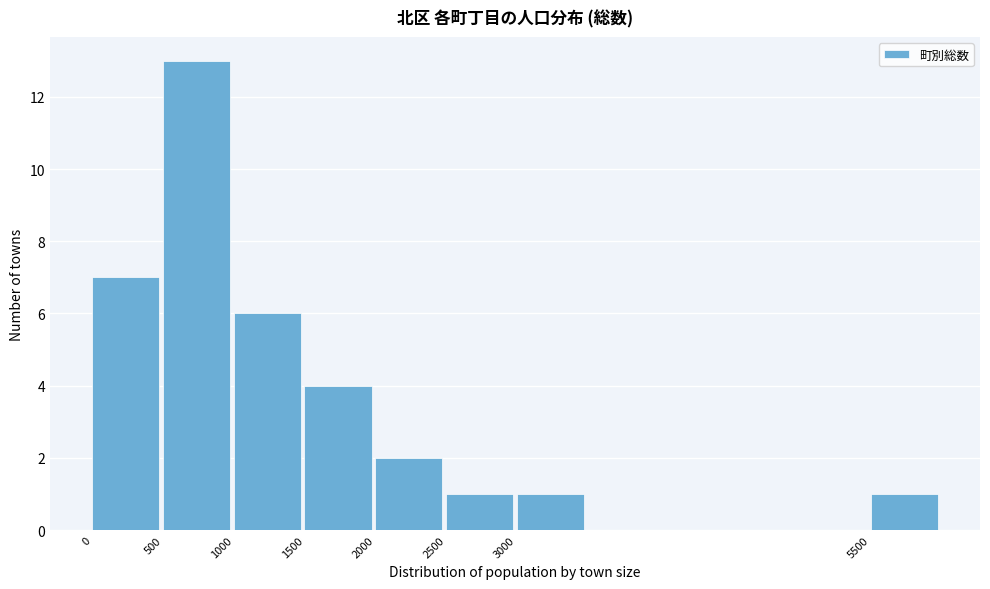

Reading right to left, what are all the values shown in this chart?

5500=1	3000=1	2500=1	2000=2	1500=4	1000=6	500=13	0=7